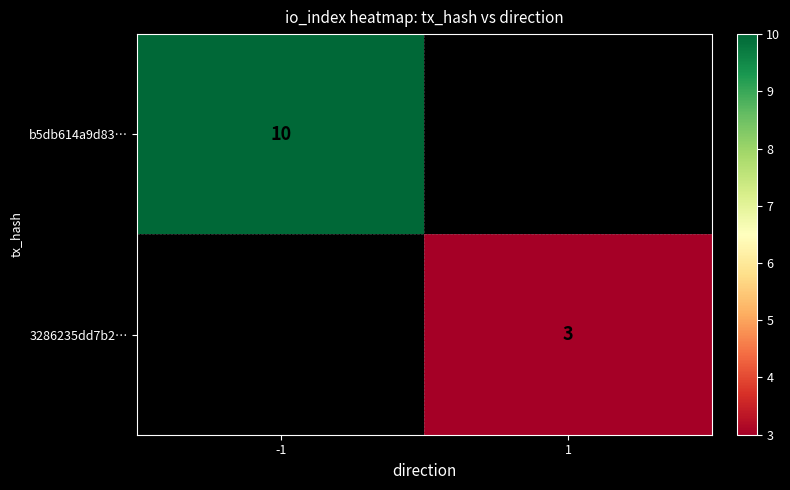

Is it true that b5db614a9d83… equals 7 at -1?

False